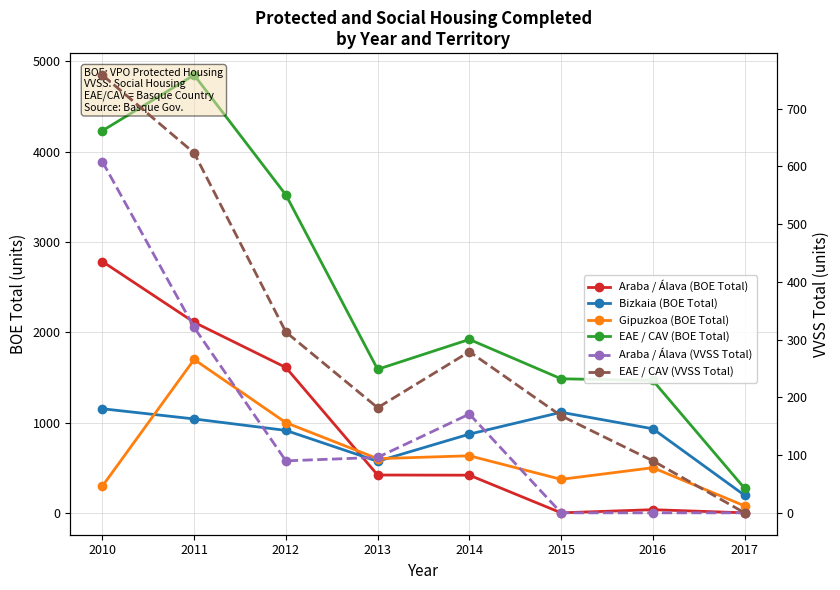

What is the value of the Gipuzkoa (BOE Total) point at the 2nd from the left?

1699